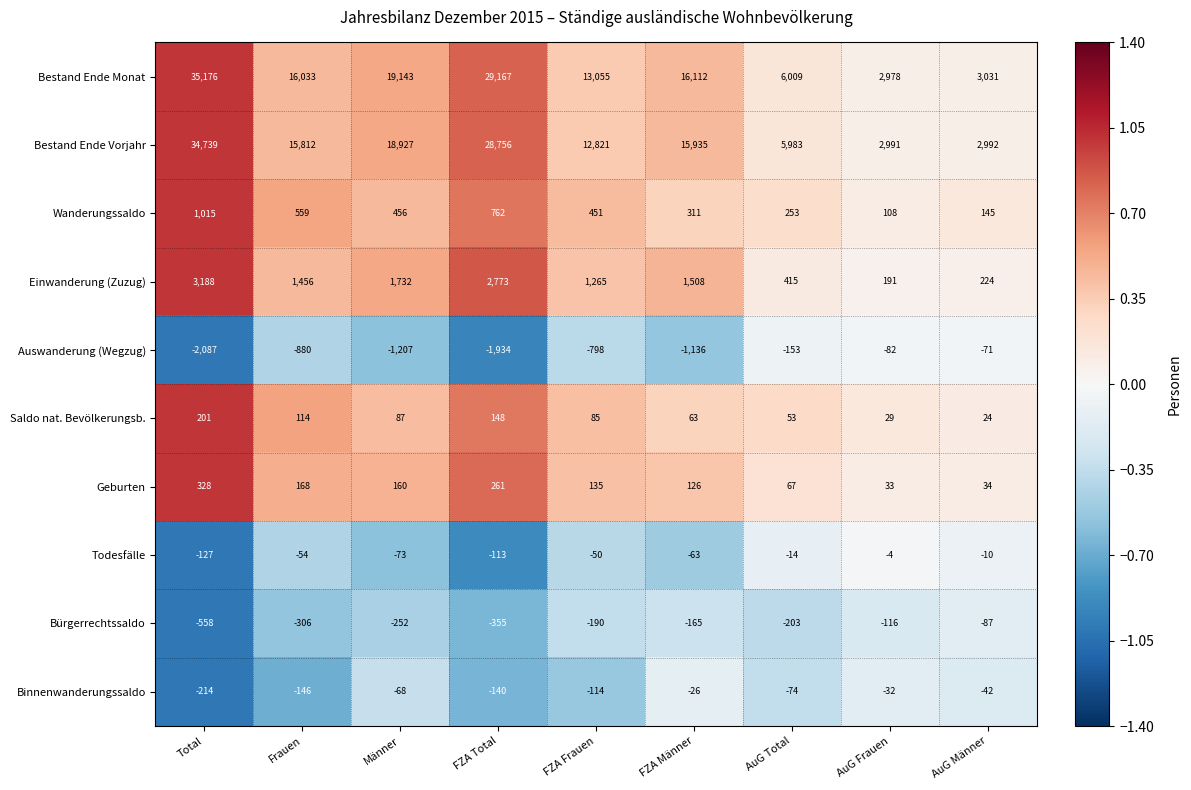

At how many categories does at least one series exceed 0?

9